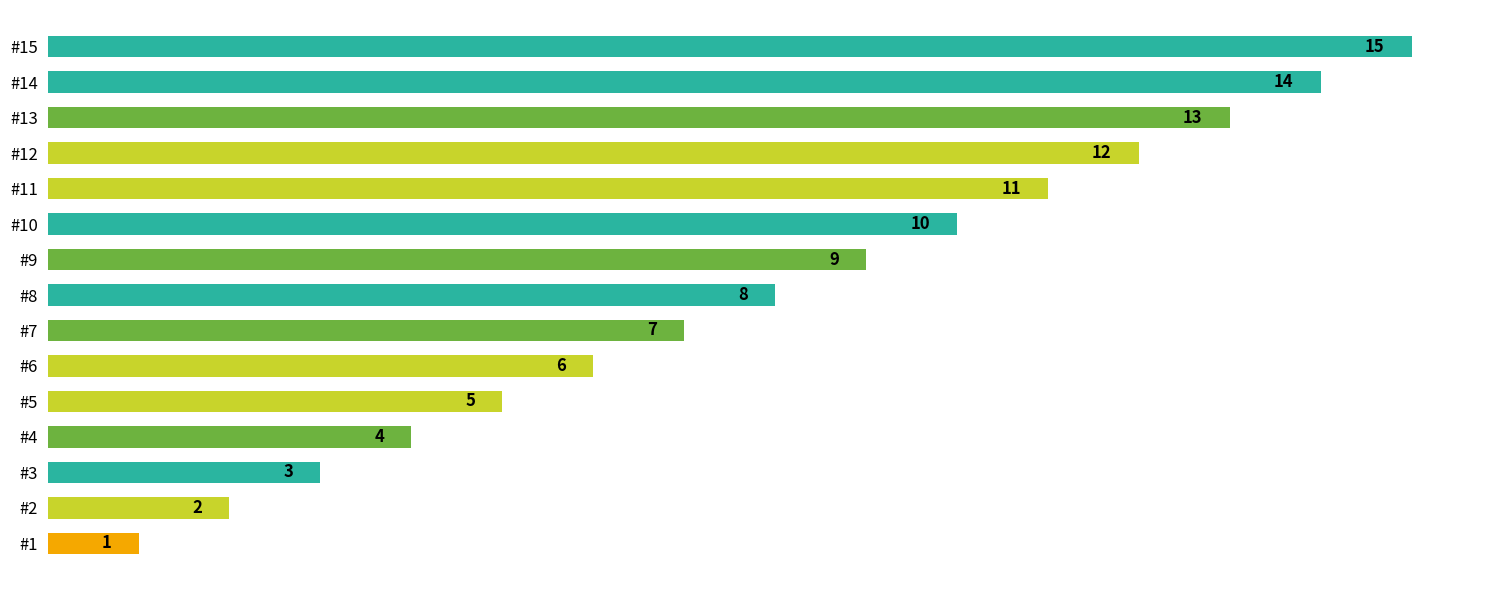

What is the value of the 5th bar from the top?

11